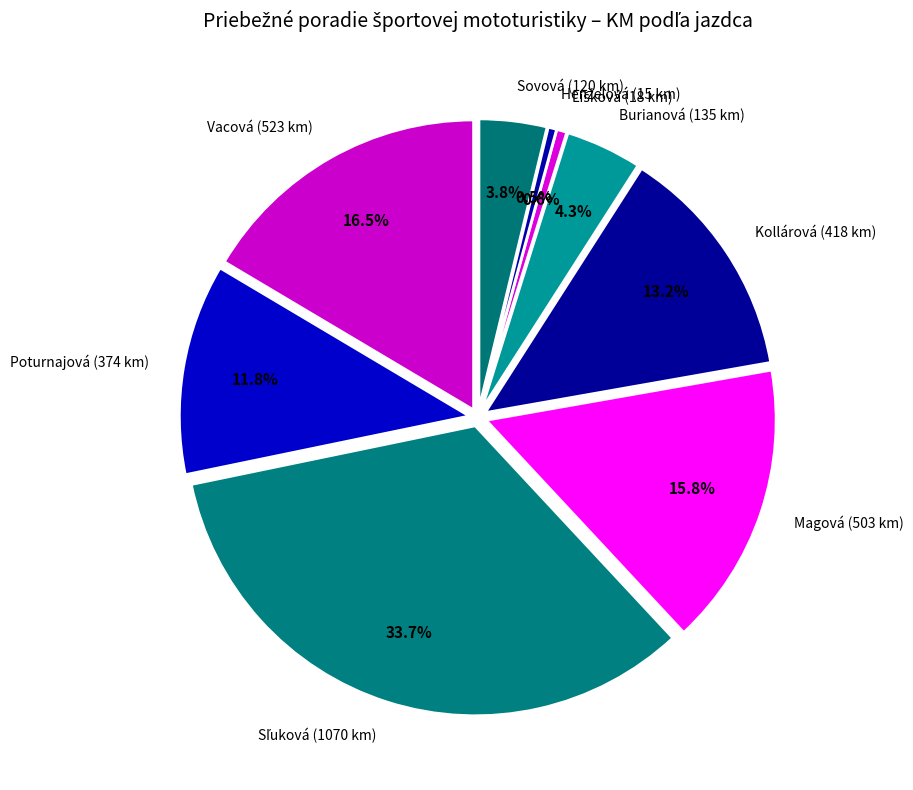

How many segments does this pie chart have?

9